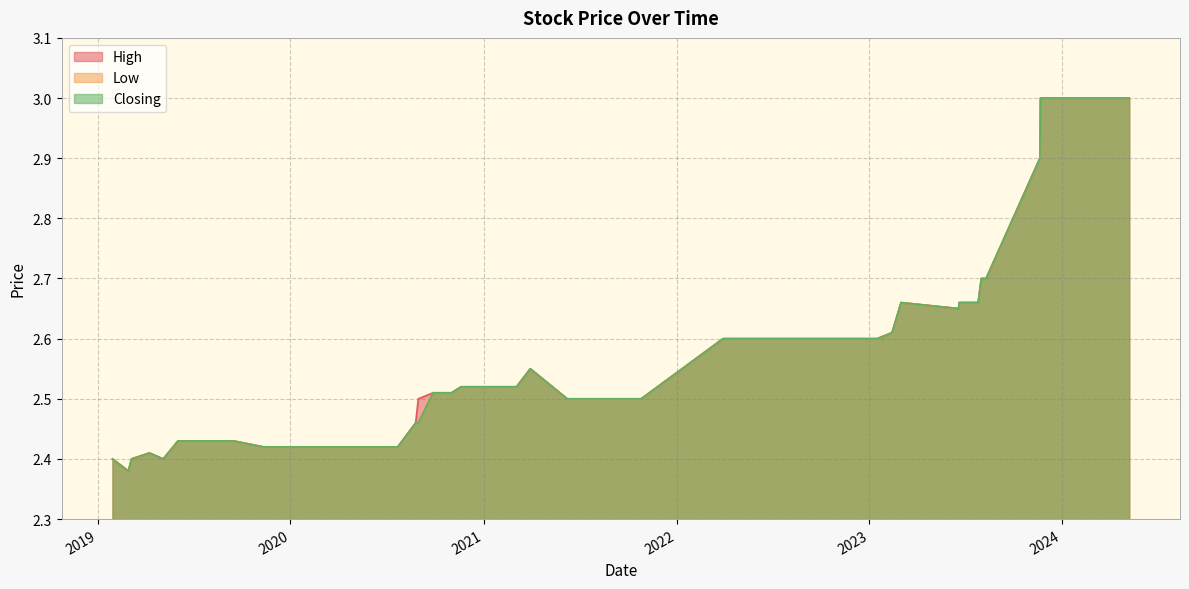

Is it true that High equals 2.4 at 06/08/2019?

True